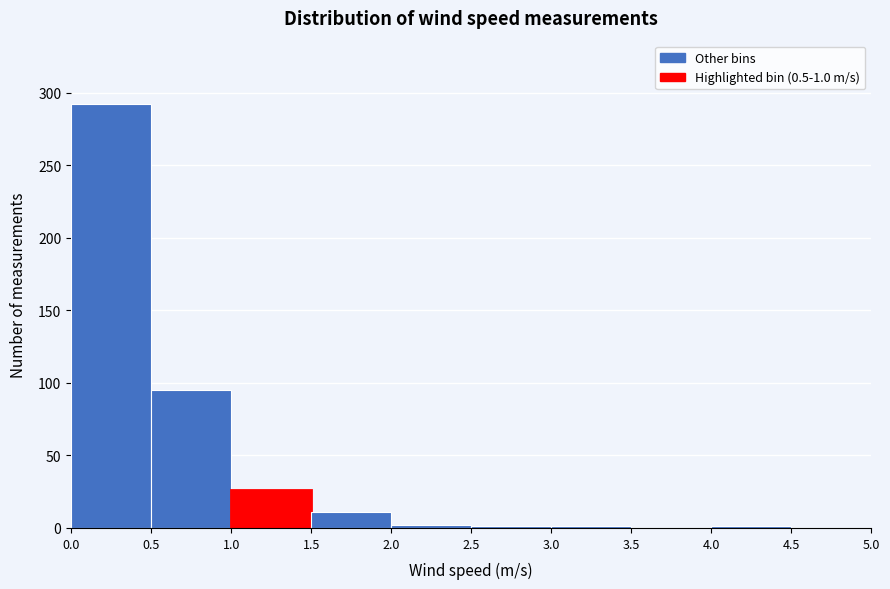

Over which range of the x-axis is the bar tallest?

0.0 to 0.5